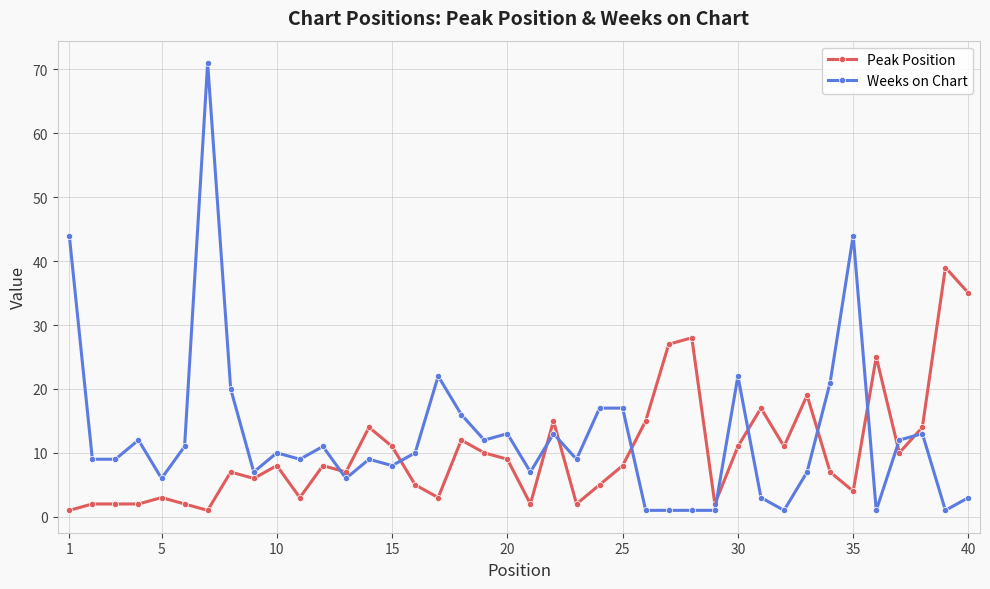

Which series has the largest range (max minus min)?

Weeks on Chart